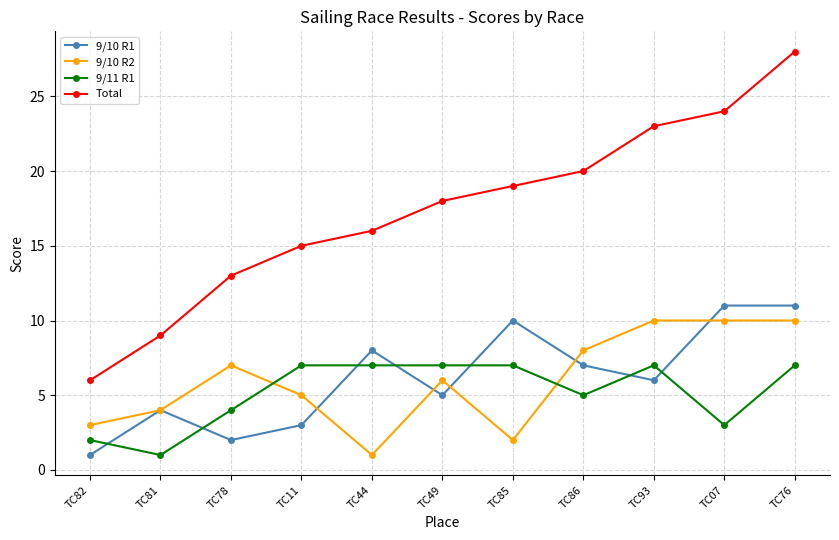

True or false: Total has a value of 28 at TC76.

True